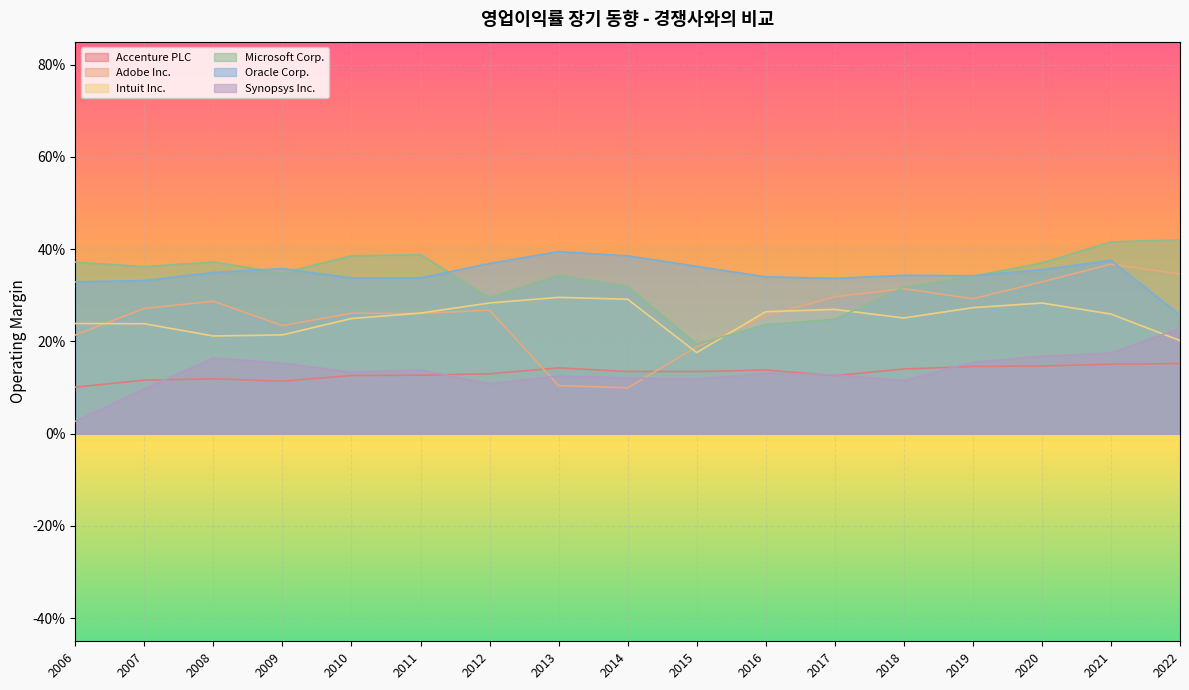

What is the difference between the maximum and minimum values in the Microsoft Corp. series?

0.2